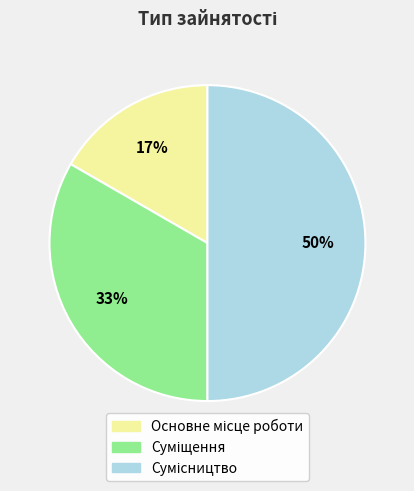

To the nearest percent, what is the average slice percentage?

33%